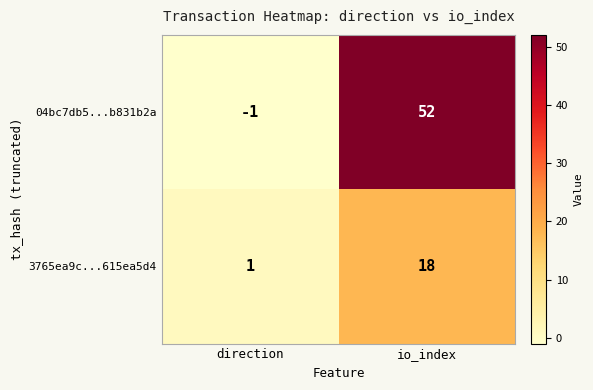

At which category is the sum across all series the highest?

io_index